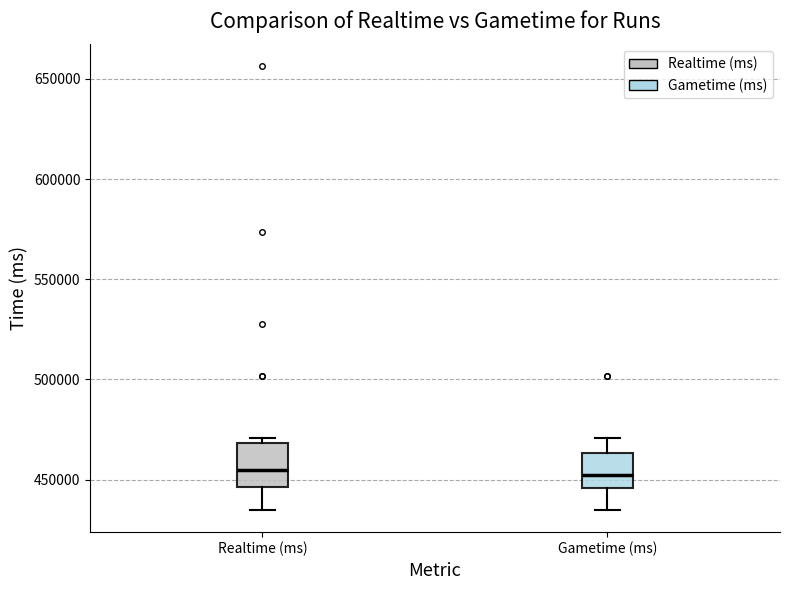

Where is the upper edge of the box for Realtime (ms) on the y-axis? The values are not printed on the chart, so give them approximately, as read against the axis.

470000